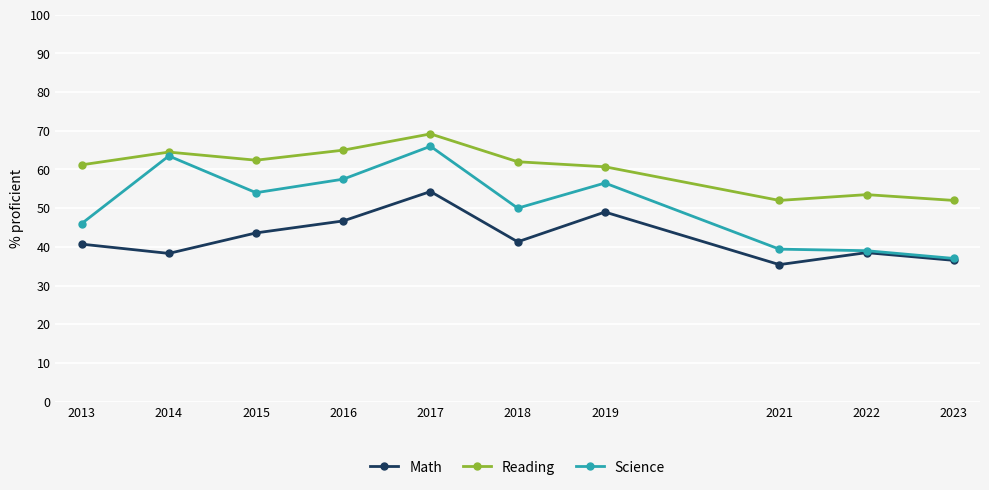

How many values in the Reading series are below 62?

5